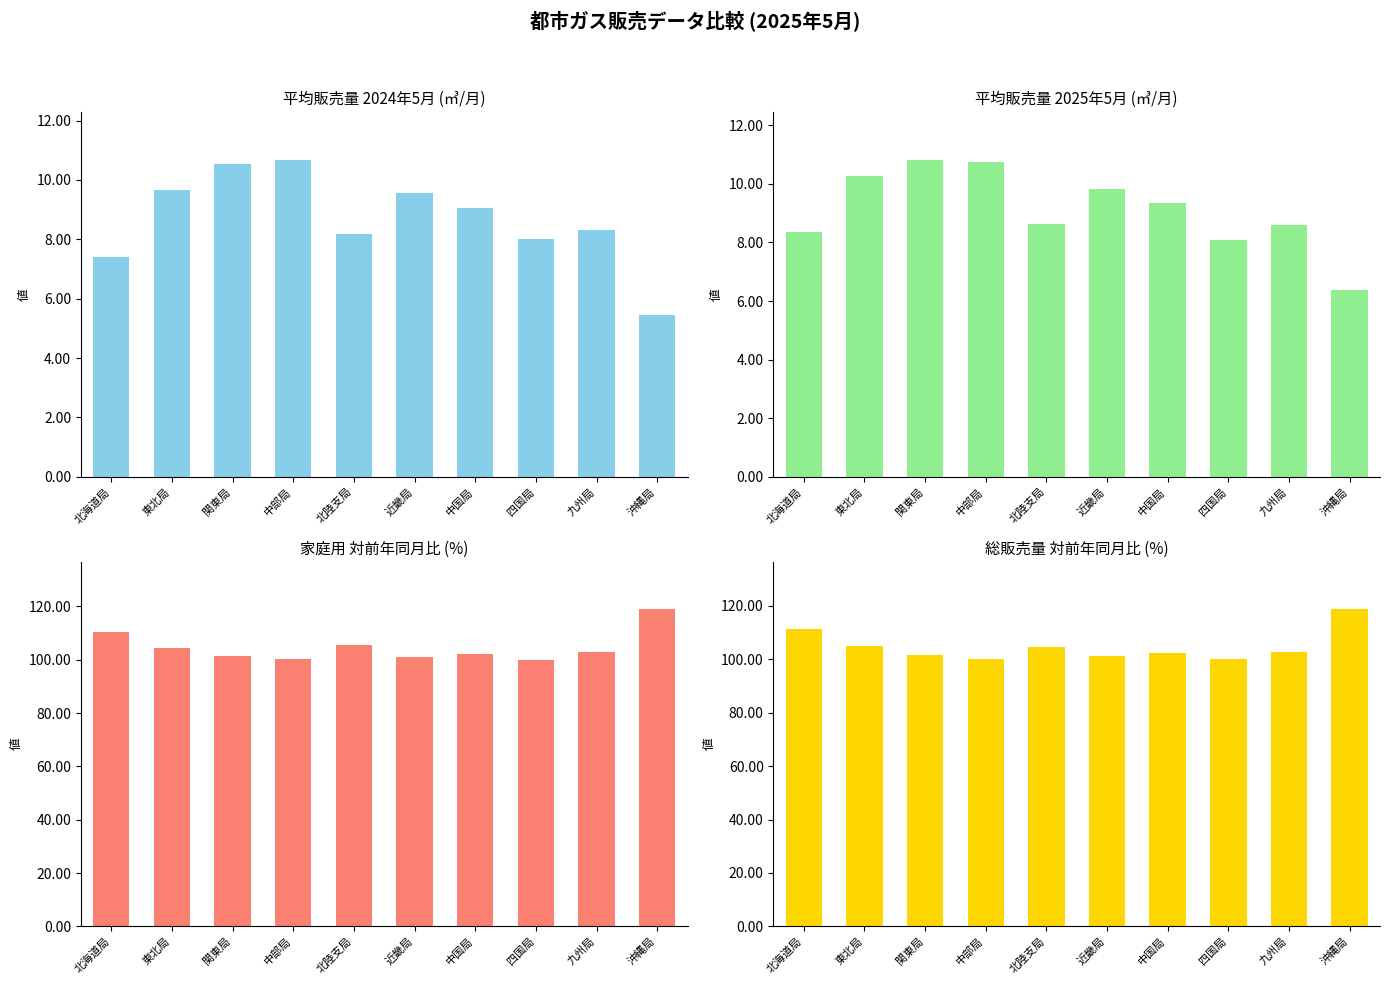

Which category has the highest value in the 総販売量対前年同月比 series?

沖縄局